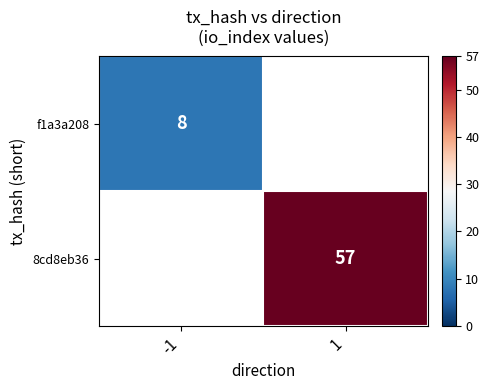

The f1a3a208 series shows 8 at -1. True or false?

True